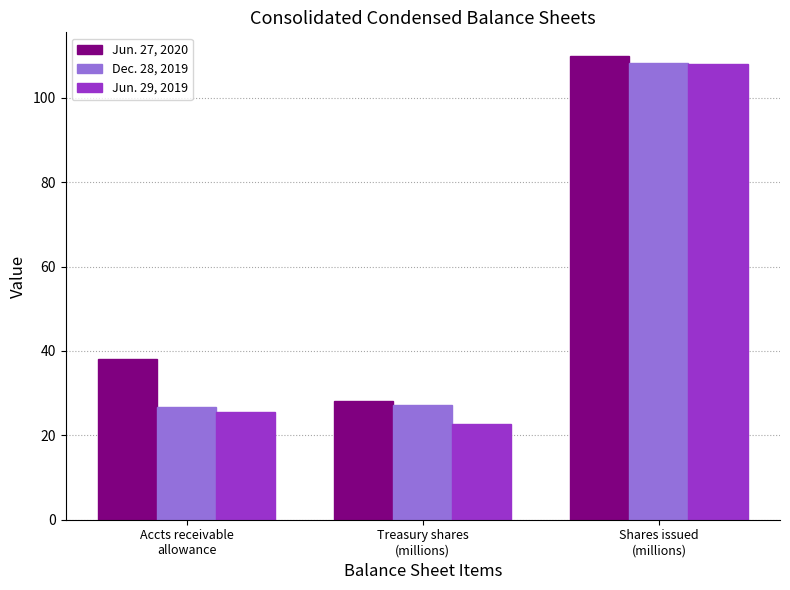

Where does the Jun. 29, 2019 series first go above 25?

Accts receivable
allowance